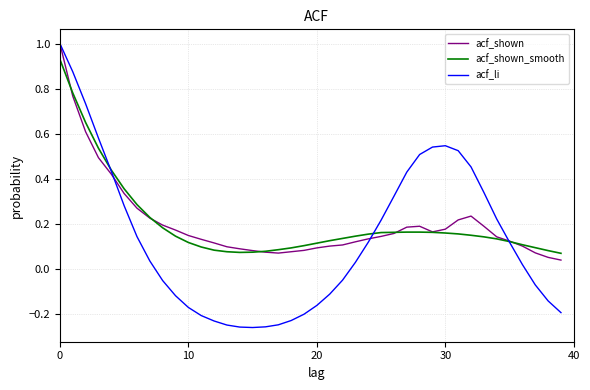

After their last crossing, which series has the higher values: acf_li or acf_shown_smooth?

acf_shown_smooth